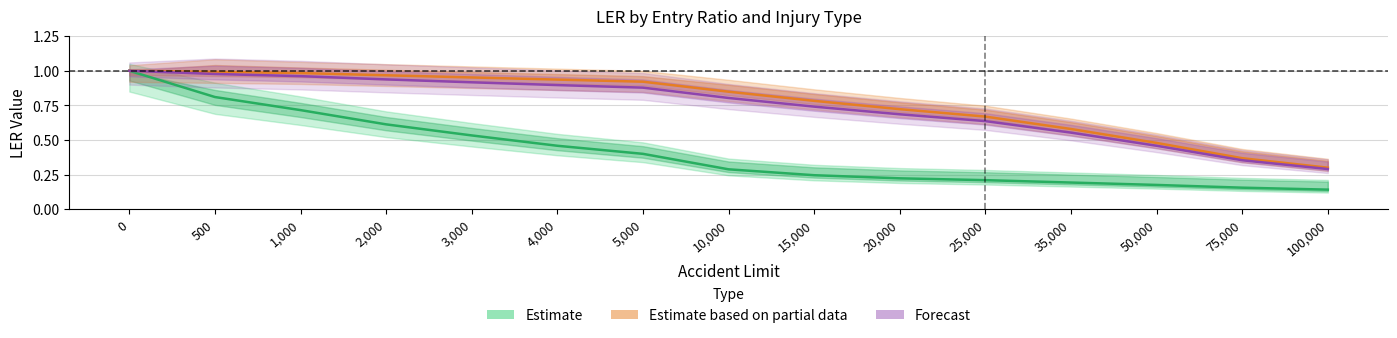

What are all the series names shown in the legend?

Estimate, Estimate based on partial data, Forecast